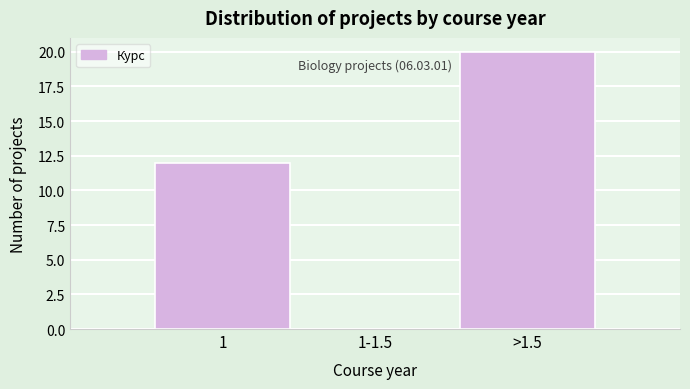

Reading left to right, what are all the values shown in this chart?

1=12	1-1.5=0	>1.5=20